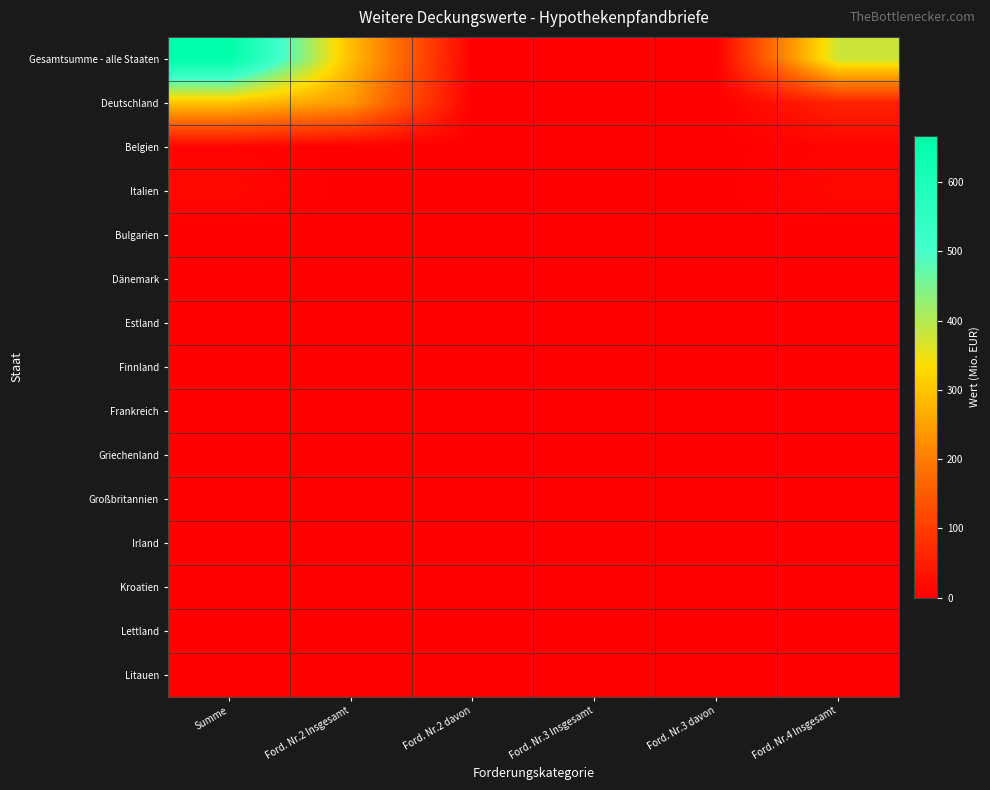

Which series has the largest total across all categories?

Gesamtsumme - alle Staaten